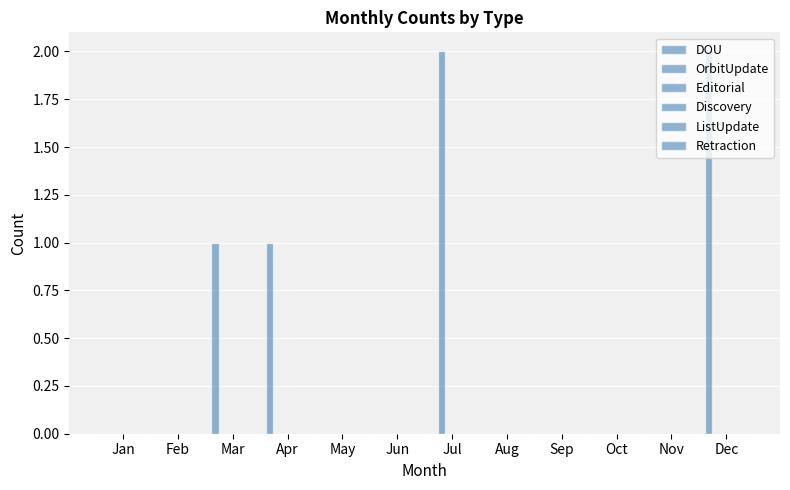

How many distinct data groups are displayed?

2